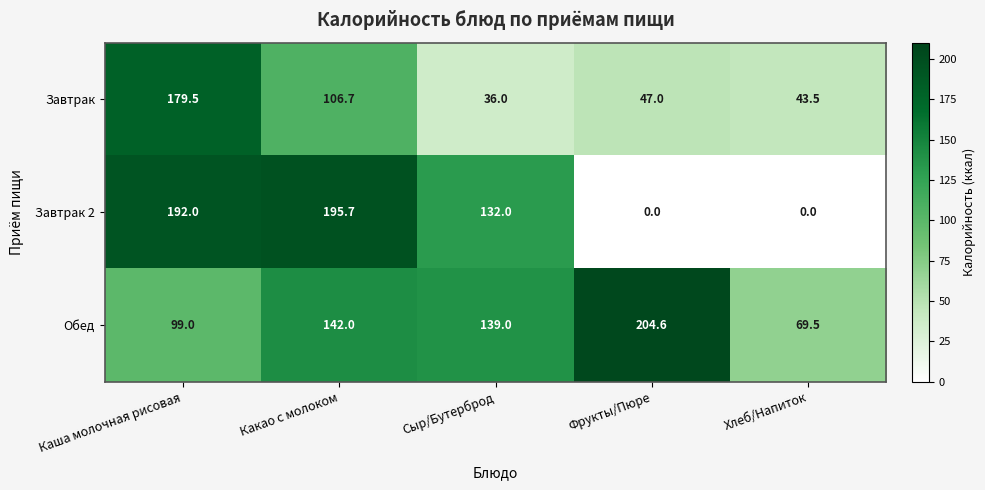

What is the sum of all Обед values?

654.1